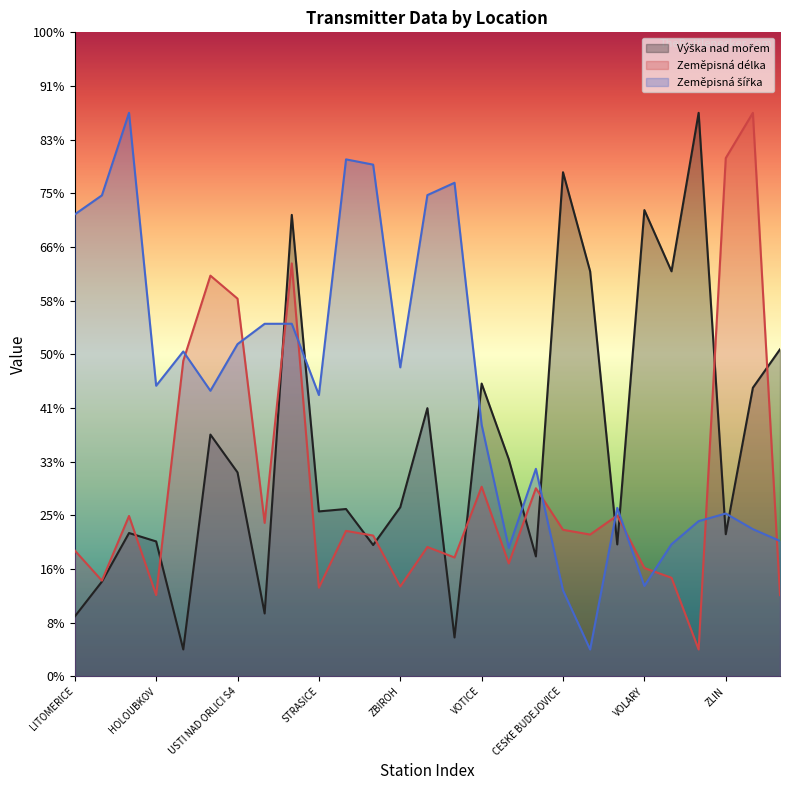

What is the difference between the Zeměpisná délka values at KRALIKY and LITOMERICE?

535.0